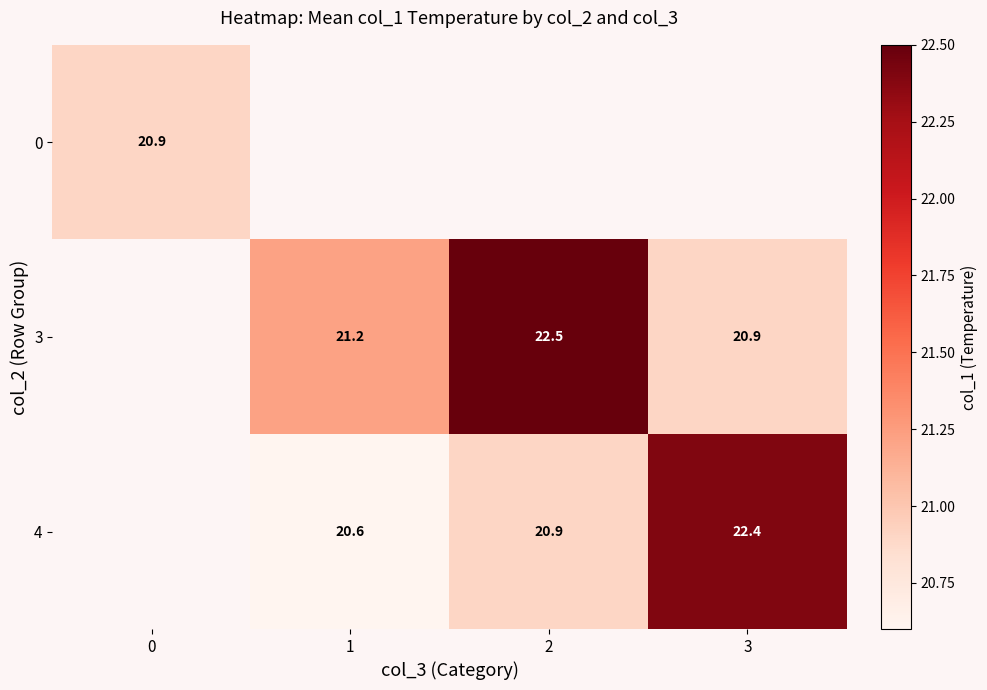

The value of 3 at 2 is 22.5. True or false?

True